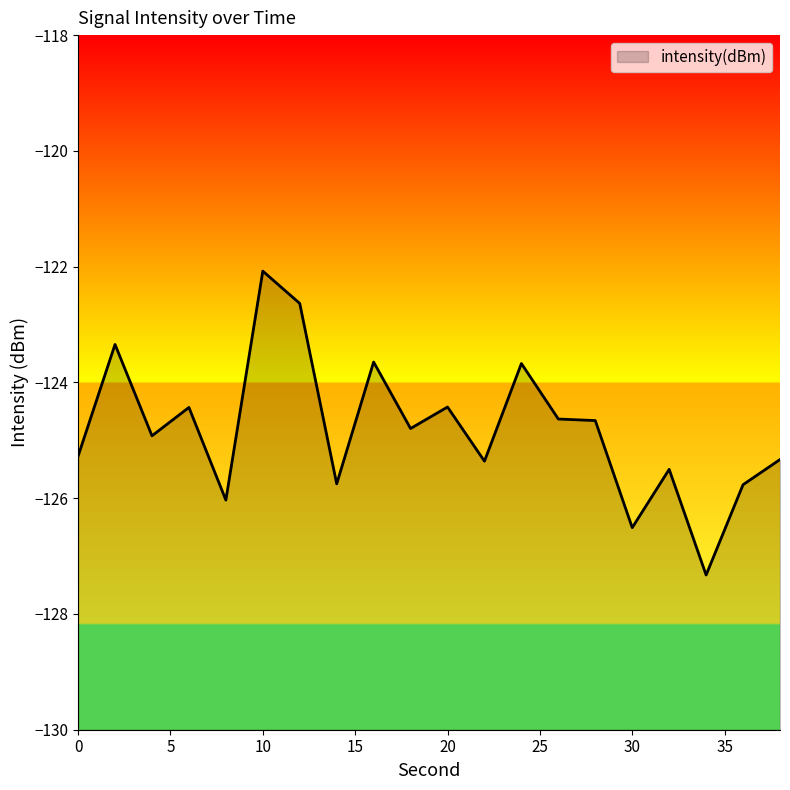

What is the difference between the maximum and second lowest values?

4.4